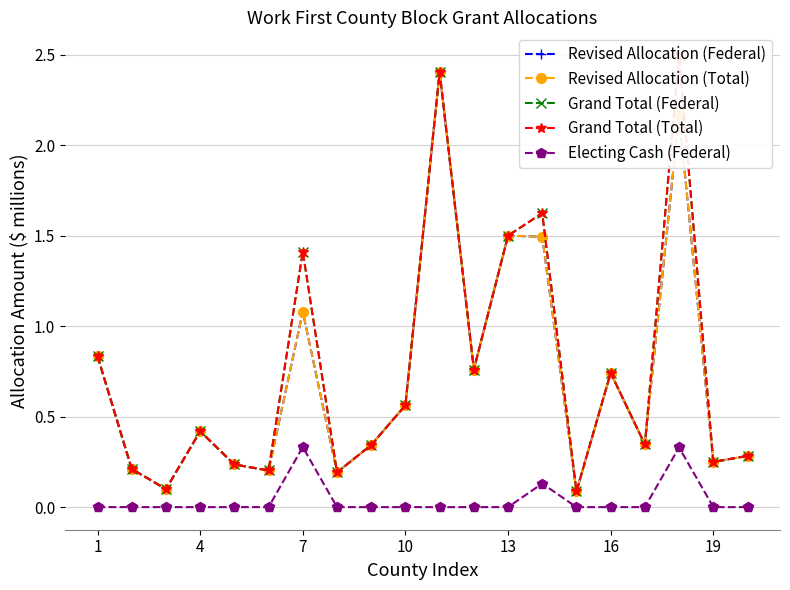

At 19, list the series in order from largest to smallest.

Grand Total (Federal), Grand Total (Total), Revised Allocation (Federal), Revised Allocation (Total), Electing Cash (Federal)